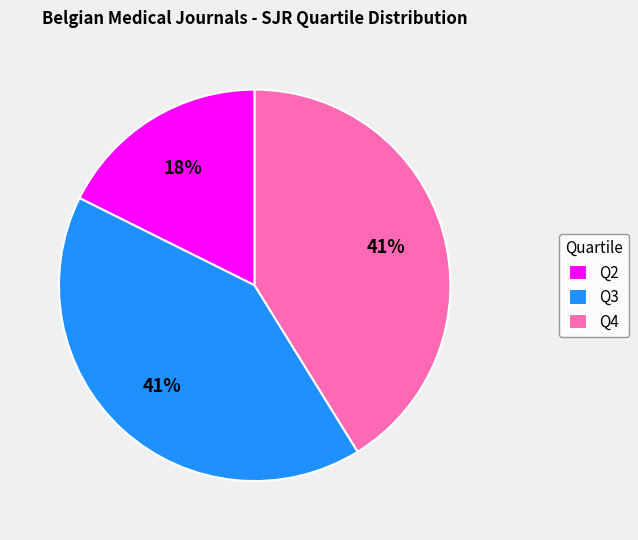

Combined, do Q4 and Q3 account for over 50%?

Yes